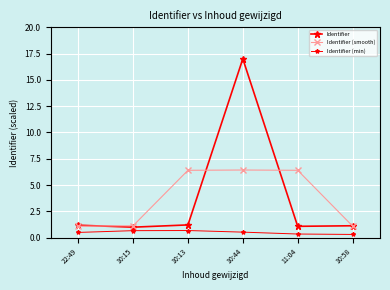

Is it true that Identifier equals 1.8 at 10:13?

False